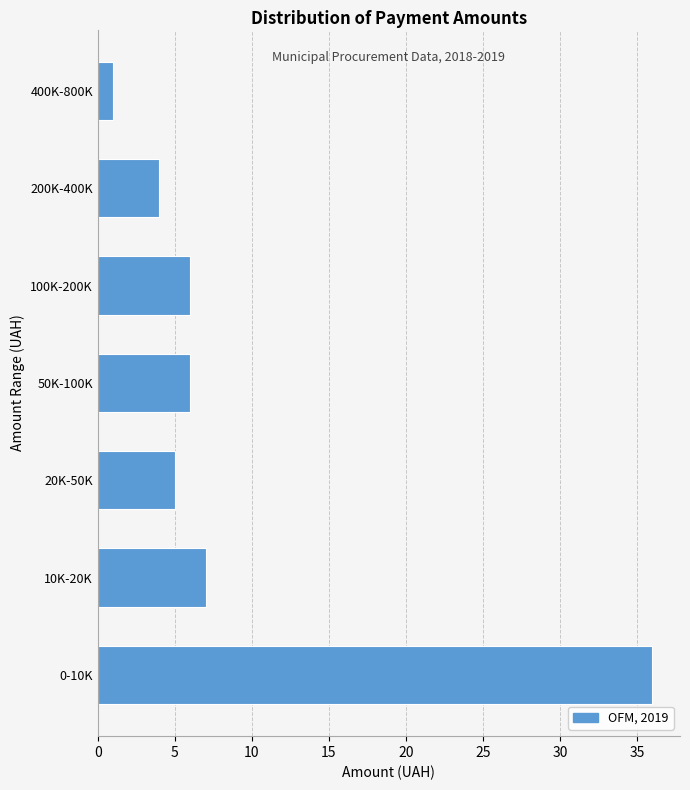

Reading bottom to top, transcribe all the data shown in this chart.

36	7	5	6	6	4	1